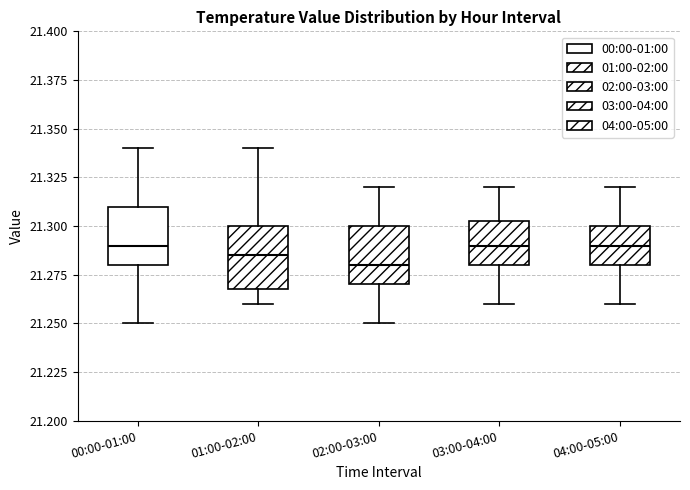

Reading left to right, transcribe this box plot: for each box, give where its median line is, the range the box spans, and where its two whiskers end, as read against the y-axis. The values are not printed on the chart, so give them approximately, as read against the axis.

00:00-01:00: median 21.290, box 21.280 to 21.310, whiskers 21.250 to 21.340
01:00-02:00: median 21.285, box 21.270 to 21.300, whiskers 21.260 to 21.340
02:00-03:00: median 21.280, box 21.270 to 21.300, whiskers 21.250 to 21.320
03:00-04:00: median 21.290, box 21.280 to 21.305, whiskers 21.260 to 21.320
04:00-05:00: median 21.290, box 21.280 to 21.300, whiskers 21.260 to 21.320